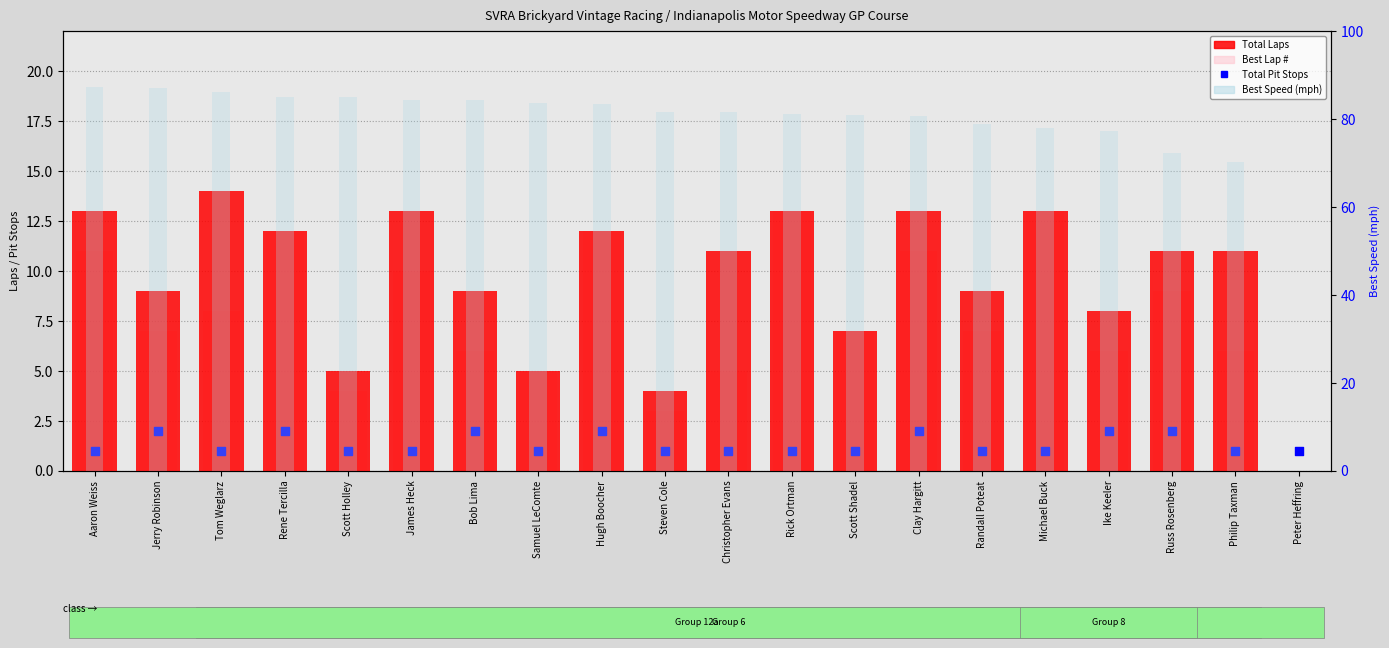

Which series contains the lowest Y value?

Total Laps